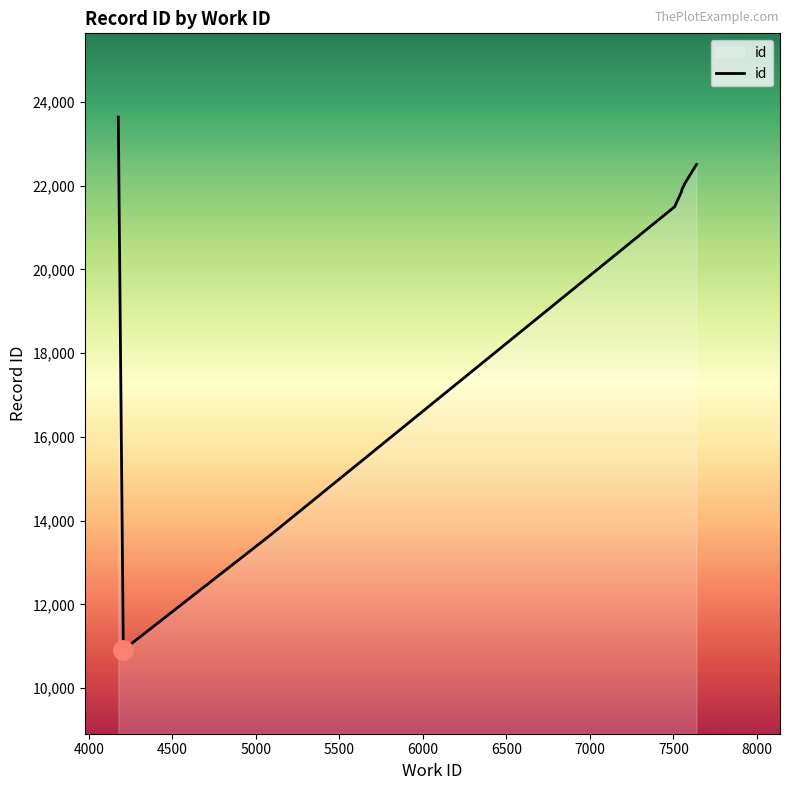

Does the chart have visible grid lines?

No